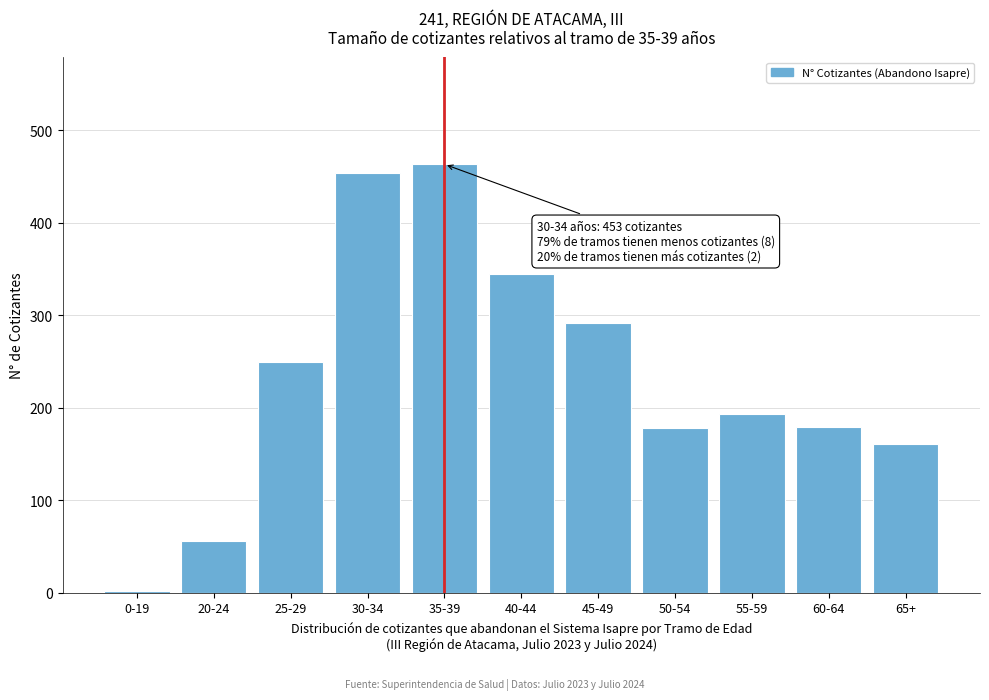

Is it true that the value at 50-54 is 178?

True